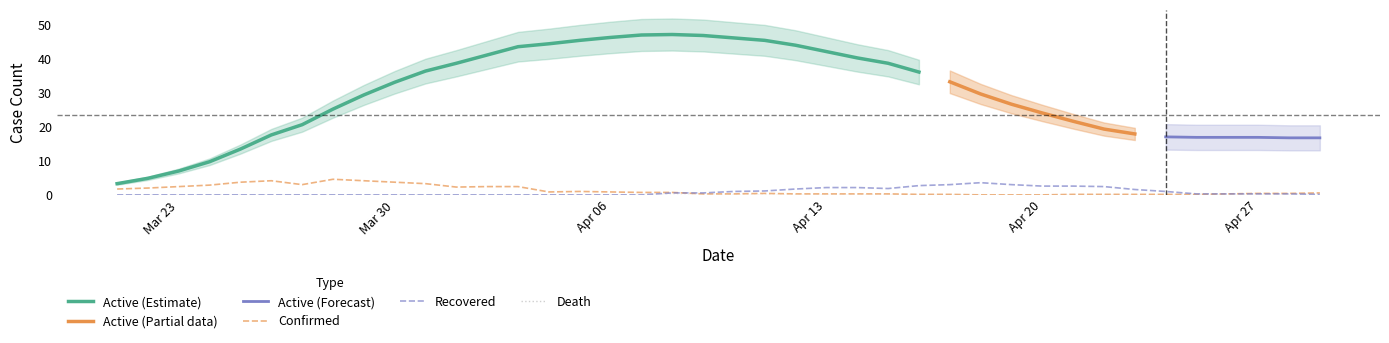

True or false: Active and Death intersect in this chart.

False